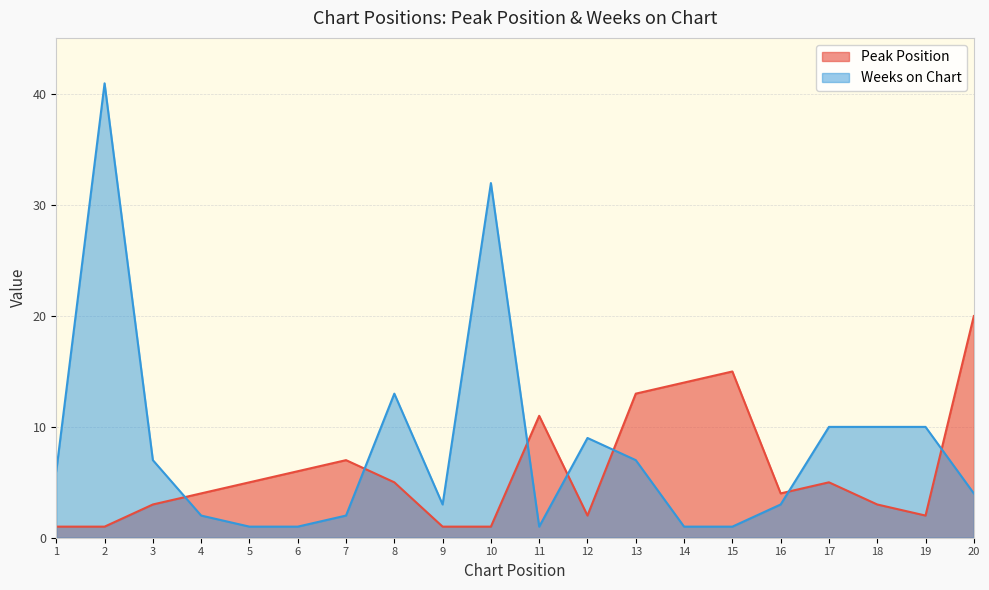

Where is the first local maximum for Peak Position?

7